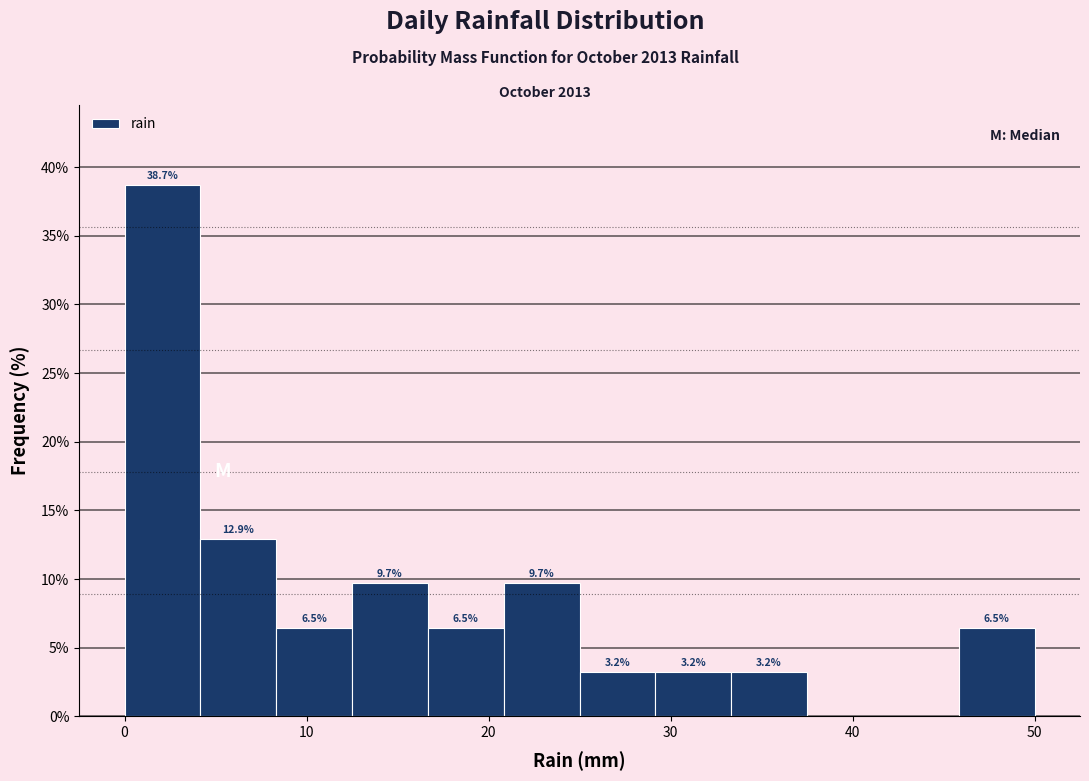

Which range on the x-axis has the tallest bar?

0 to 4